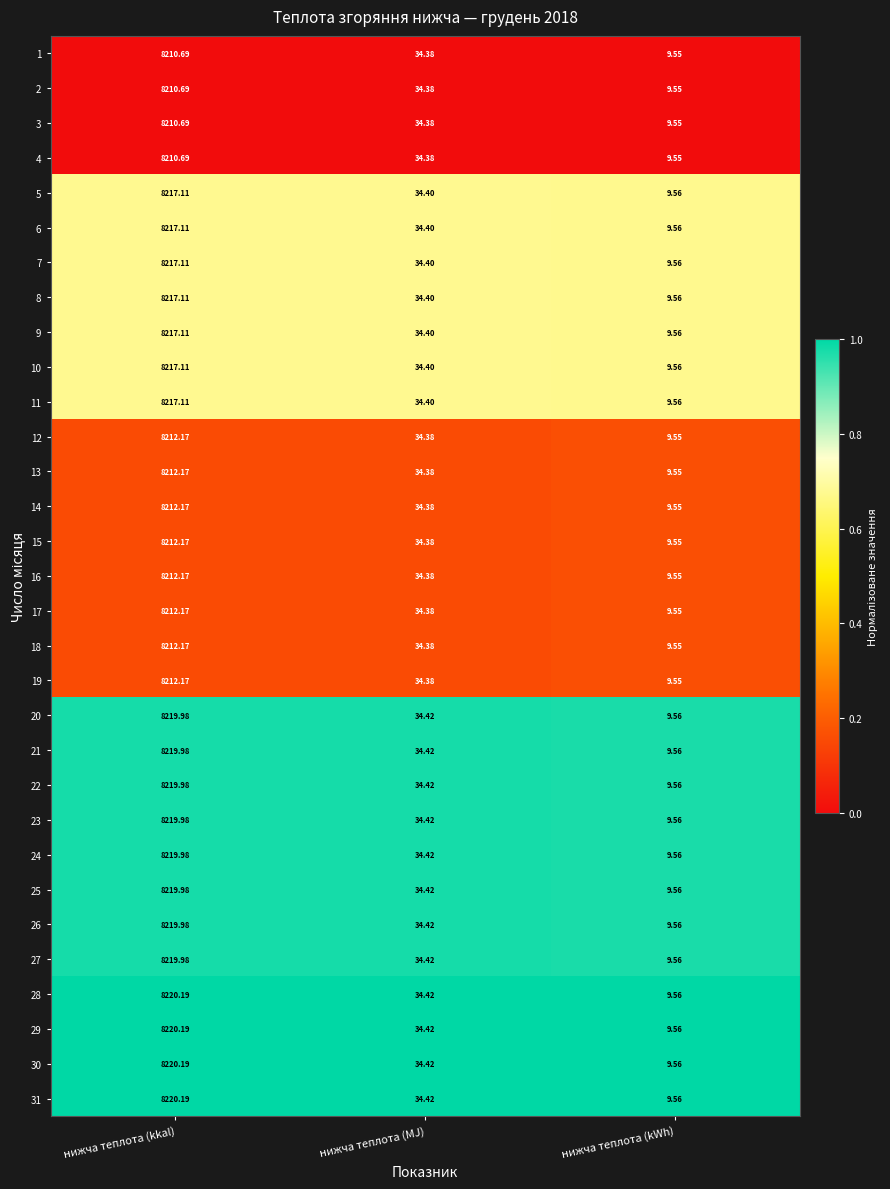

Rank the categories by 27 value from lowest to highest.

нижча теплота (kWh), нижча теплота (MJ), нижча теплота (kkal)